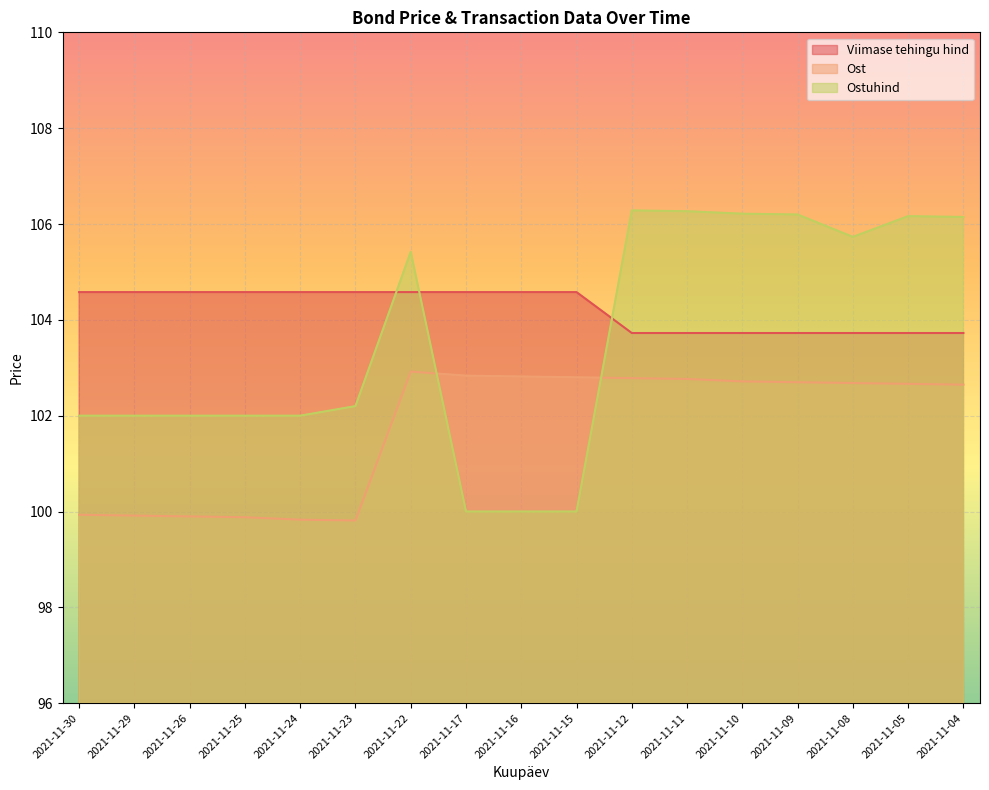

Reading left to right, what are all the values shown in this chart?

Viimase tehingu hind: 2021-11-30=104.6	2021-11-29=104.6	2021-11-26=104.6	2021-11-25=104.6	2021-11-24=104.6	2021-11-23=104.6	2021-11-22=104.6	2021-11-17=104.6	2021-11-16=104.6	2021-11-15=104.6	2021-11-12=103.7	2021-11-11=103.7	2021-11-10=103.7	2021-11-09=103.7	2021-11-08=103.7	2021-11-05=103.7	2021-11-04=103.7
Ost: 2021-11-30=99.9	2021-11-29=99.9	2021-11-26=99.9	2021-11-25=99.9	2021-11-24=99.8	2021-11-23=99.8	2021-11-22=102.9	2021-11-17=102.8	2021-11-16=102.8	2021-11-15=102.8	2021-11-12=102.8	2021-11-11=102.8	2021-11-10=102.7	2021-11-09=102.7	2021-11-08=102.7	2021-11-05=102.7	2021-11-04=102.6
Ostuhind: 2021-11-30=102.0	2021-11-29=102.0	2021-11-26=102.0	2021-11-25=102.0	2021-11-24=102.0	2021-11-23=102.2	2021-11-22=105.4	2021-11-17=100.0	2021-11-16=100.0	2021-11-15=100.0	2021-11-12=106.3	2021-11-11=106.3	2021-11-10=106.2	2021-11-09=106.2	2021-11-08=105.7	2021-11-05=106.2	2021-11-04=106.1